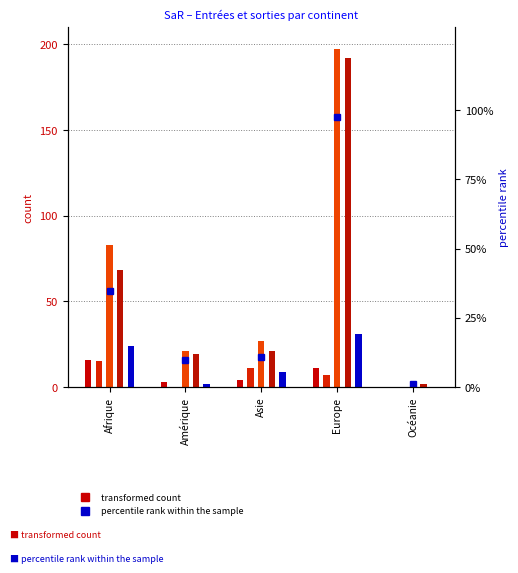

What is the label of the 3rd bar from the right?

Asie